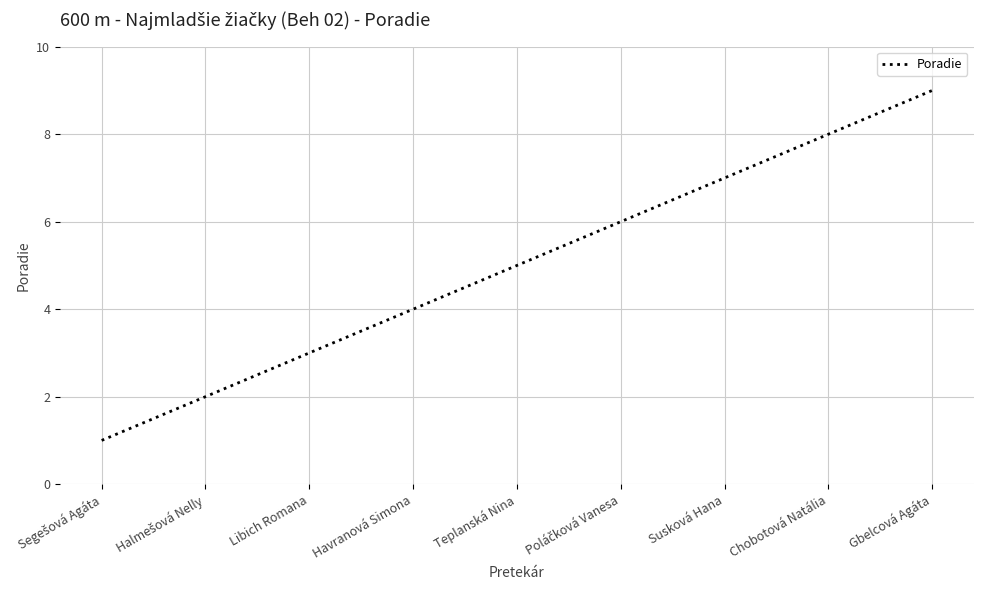

What position from the right is Teplanská Nina?

5